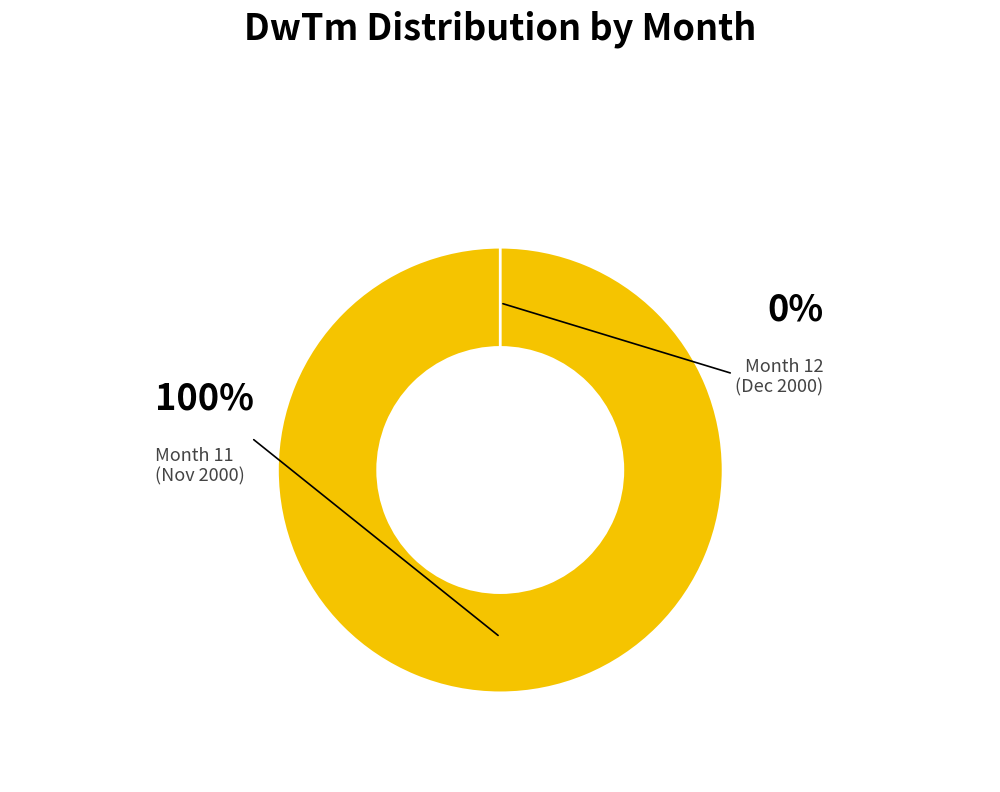

Do 11 and 12 together represent more than half of the pie?

Yes